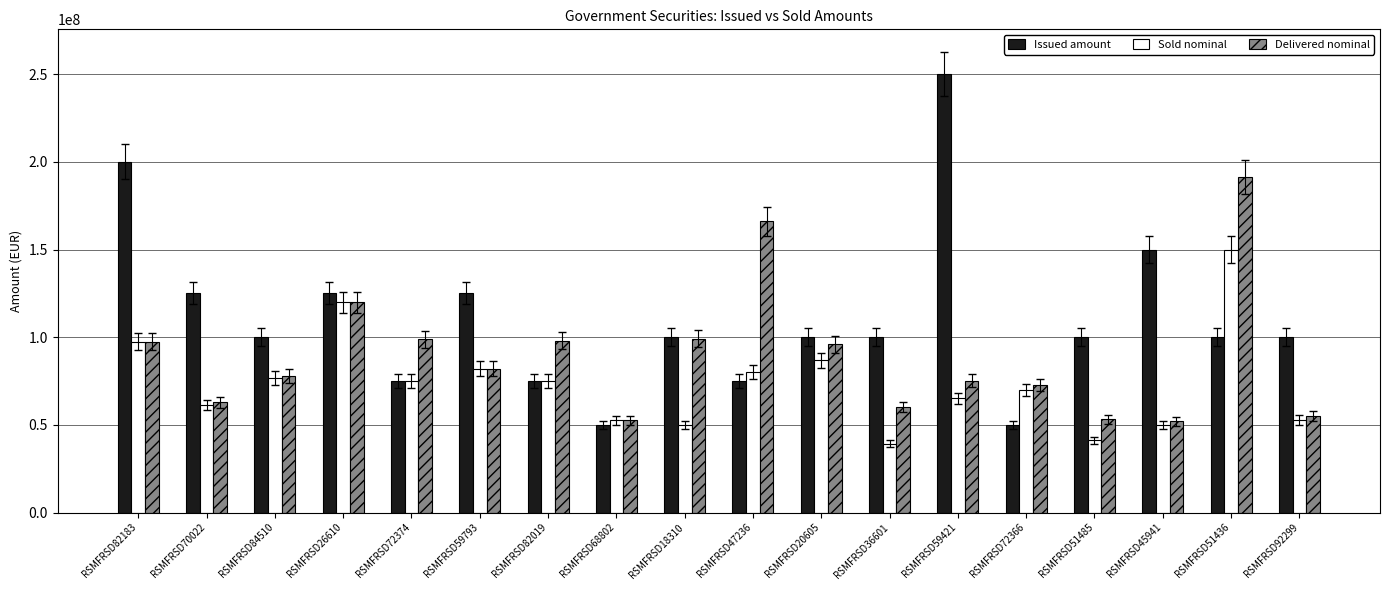

What is the average value of the Sold nominal series?

73636500